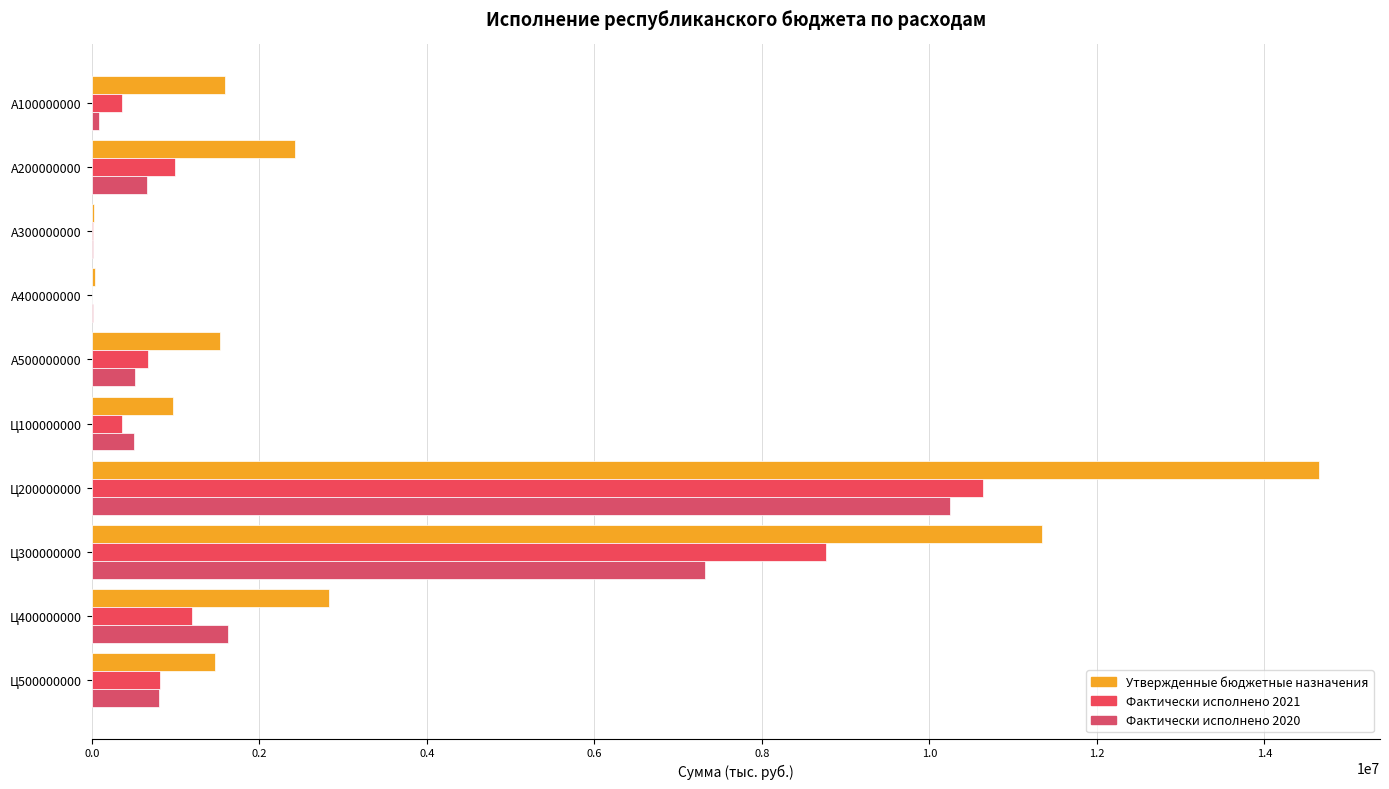

What position from the left is Ц200000000?

7